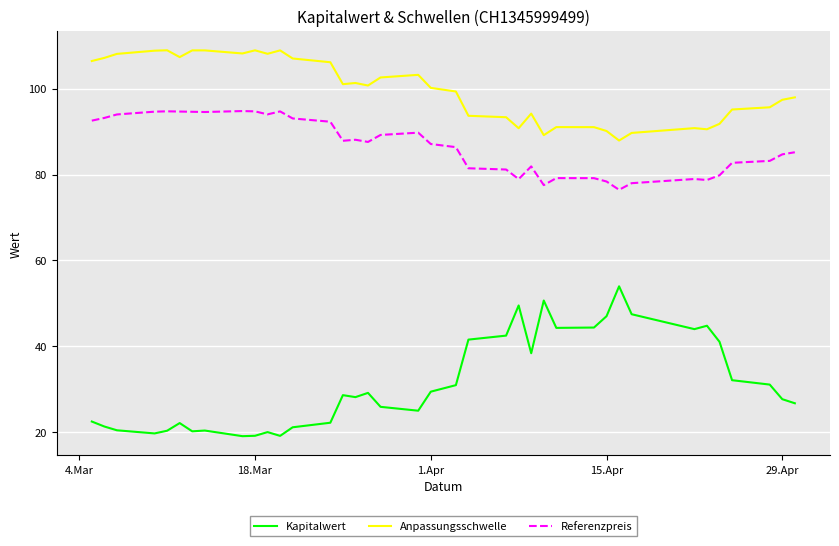

What is the difference between the second highest and second lowest values in the Anpassungsschwelle series?

19.7